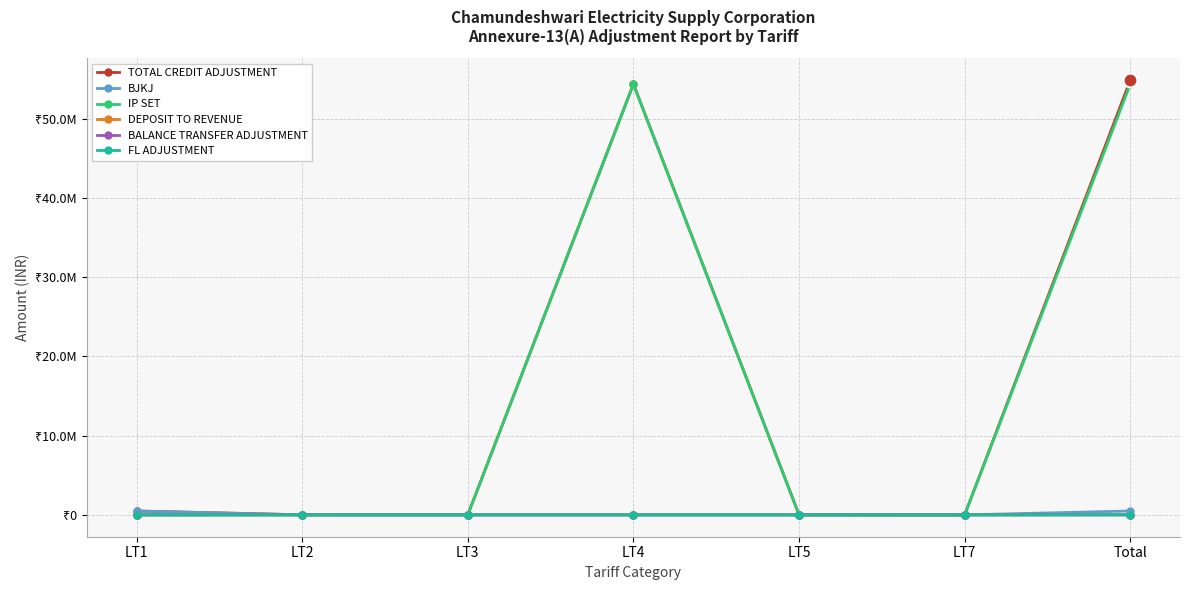

At which category is the sum across all series the highest?

Total